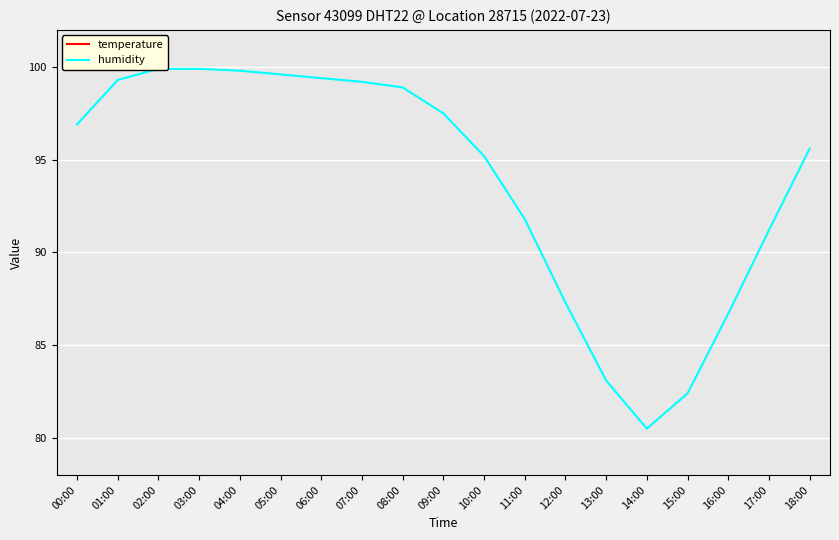

In temperature, how many points are higher than both neighbors (excluding endpoints)?

1